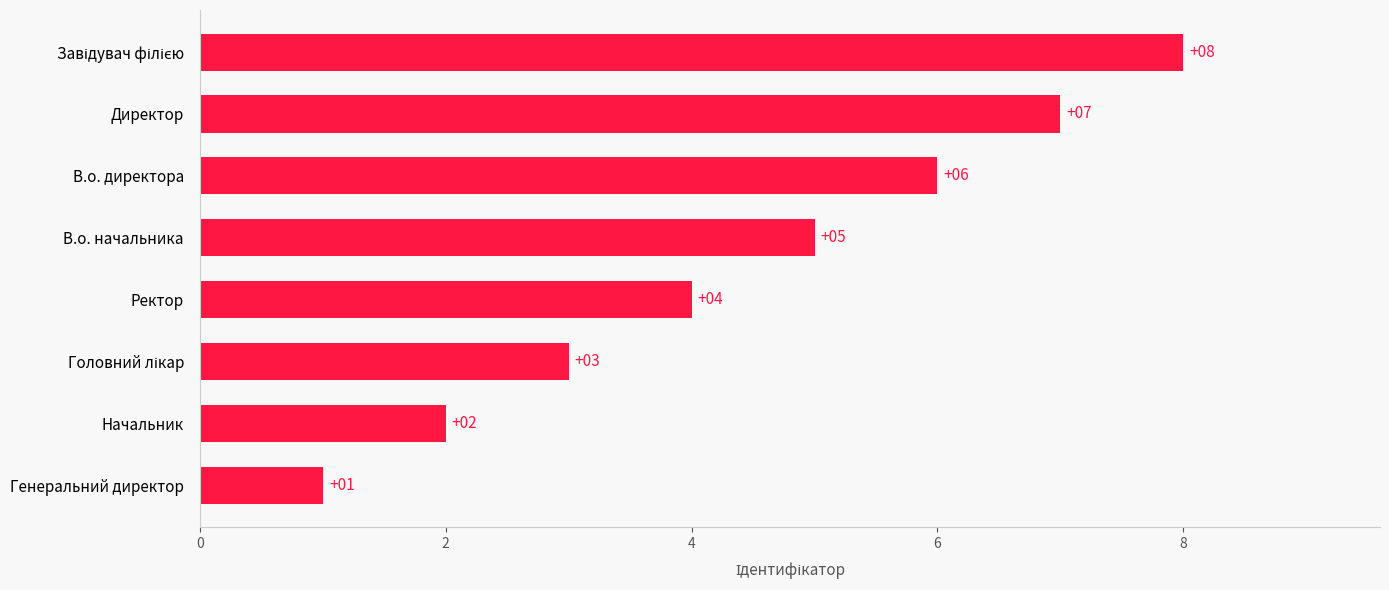

The value at В.о. начальника is 8. True or false?

False